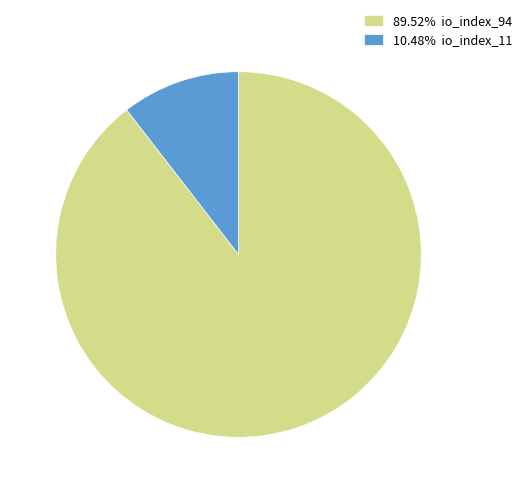

Approximately how many times larger is the value at 89.52% io_index_94 compared to 10.48% io_index_11?

8.5